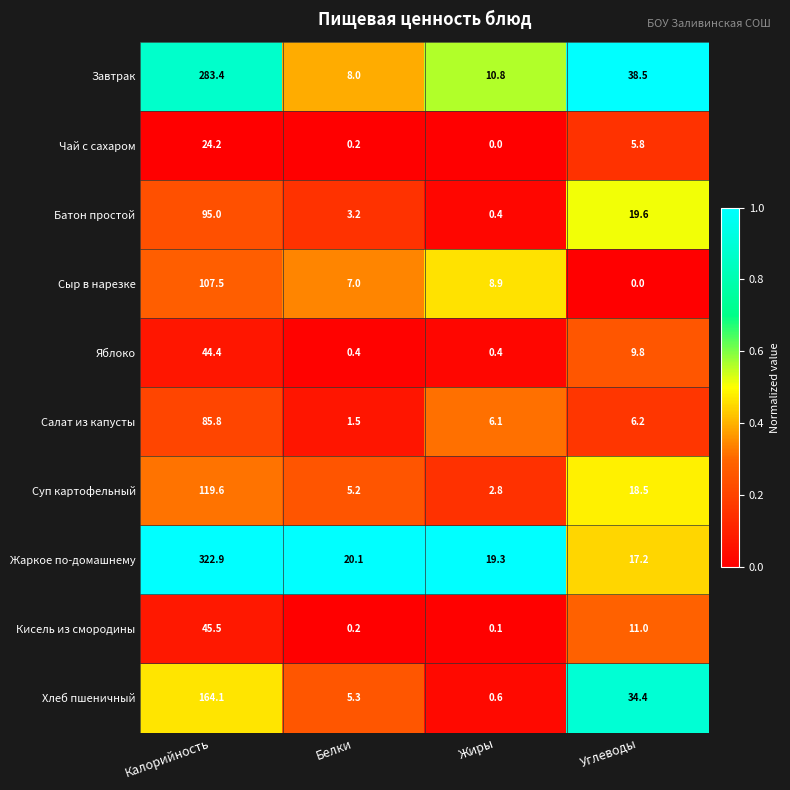

How many values in the Жаркое по-домашнему series exceed 20?

2